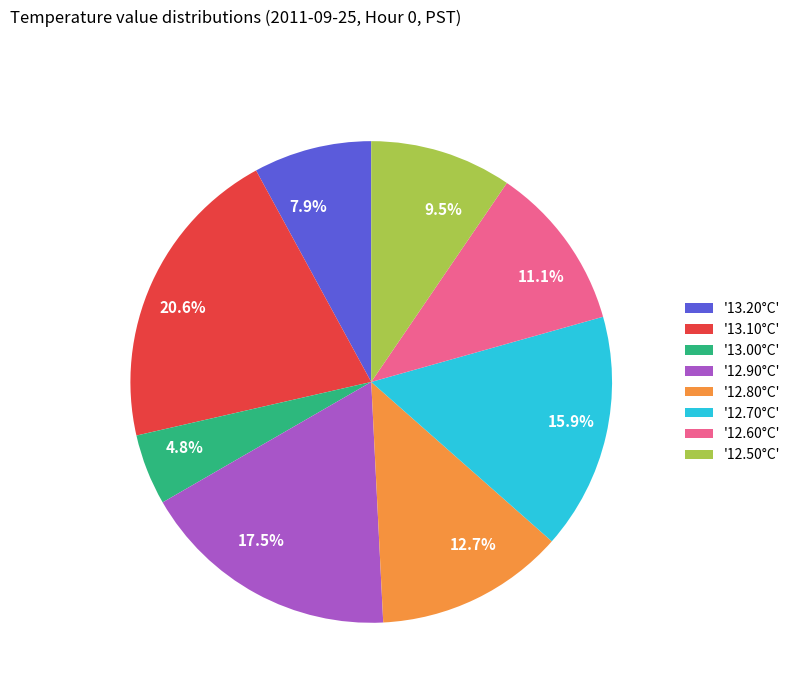

How much of the chart is everything except 11.1%?

88.9%